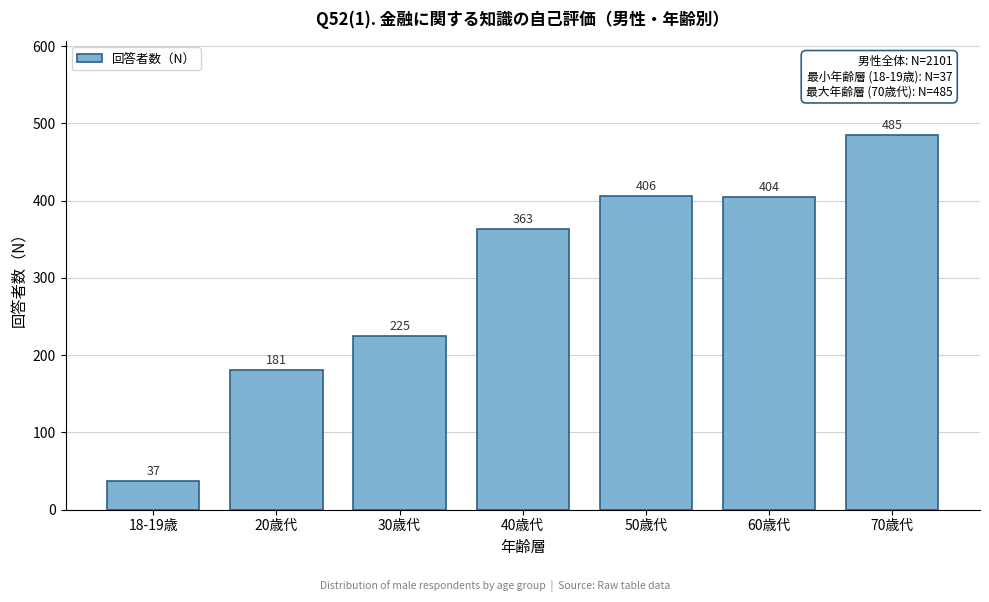

Reading left to right, transcribe all the data shown in this chart.

37	181	225	363	406	404	485